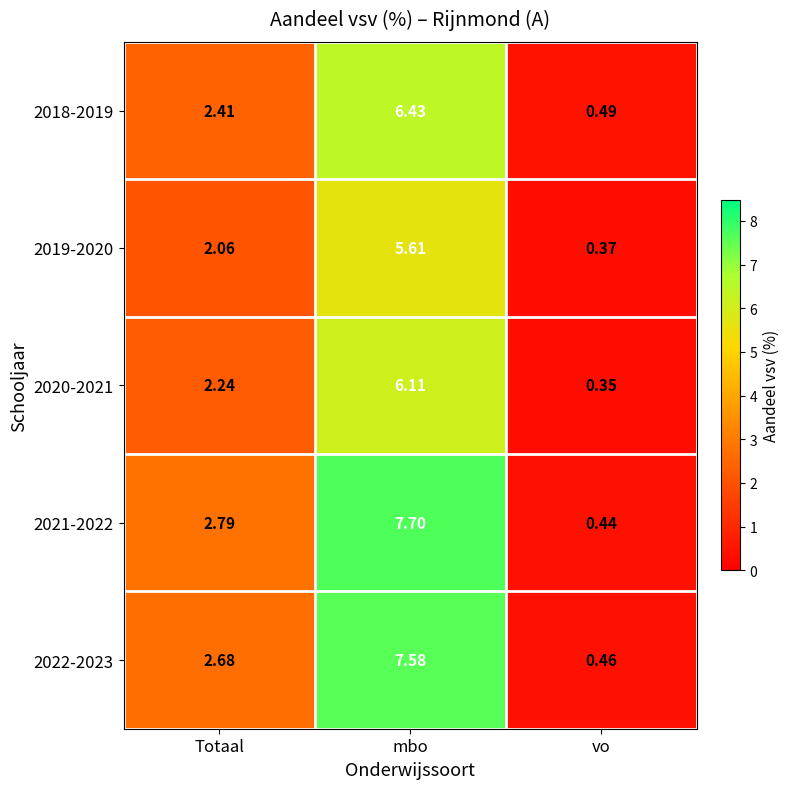

Which series changed the most between Totaal and vo?

2021-2022